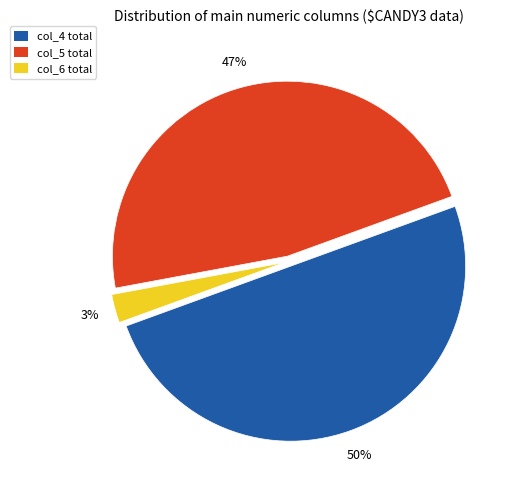

Do col_4 total and col_5 total together represent more than half of the pie?

Yes